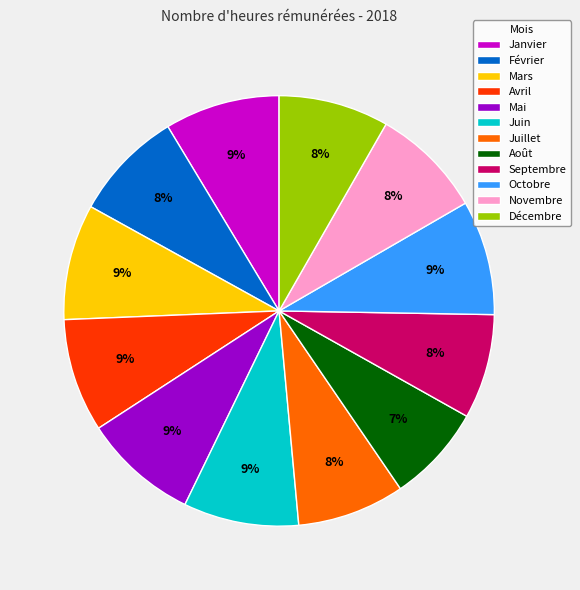

Does Août represent more than half of the total?

No